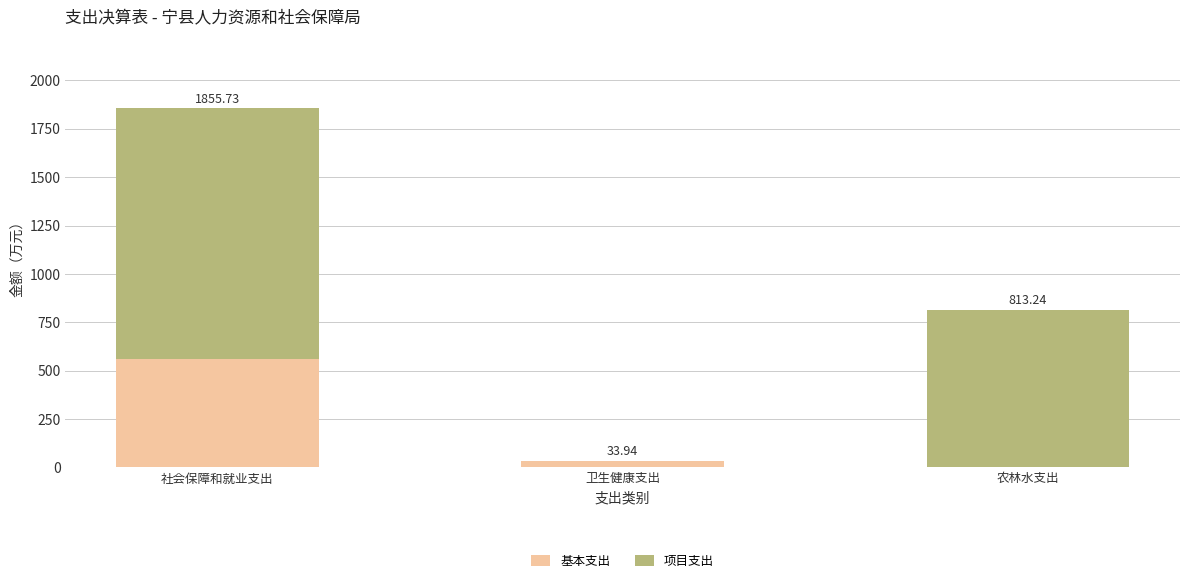

Where is 基本支出 nearest to the value 279?

卫生健康支出